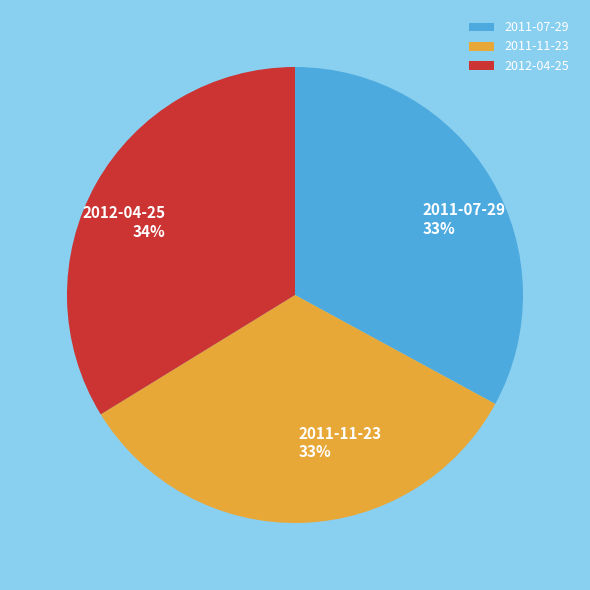

To the nearest percent, what portion does 2012-04-25 represent?

34%